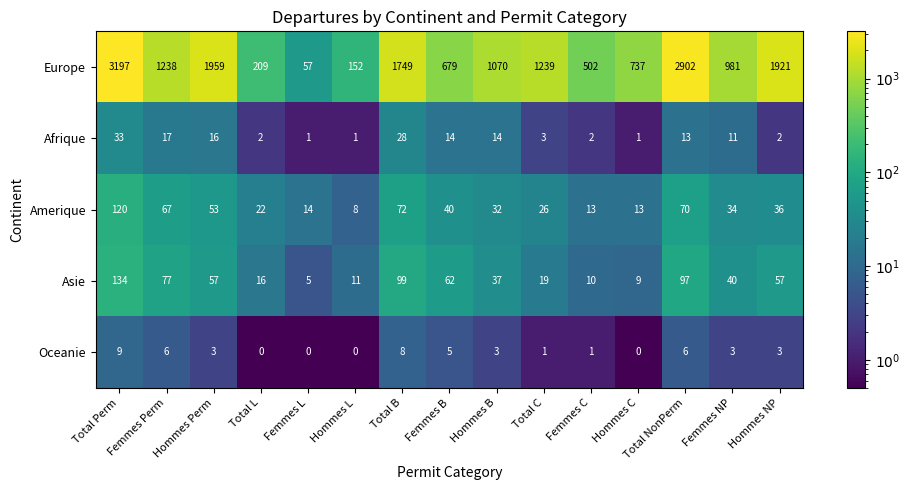

Rank the series by their maximum value, from highest to lowest.

Europe, Asie, Amerique, Afrique, Oceanie